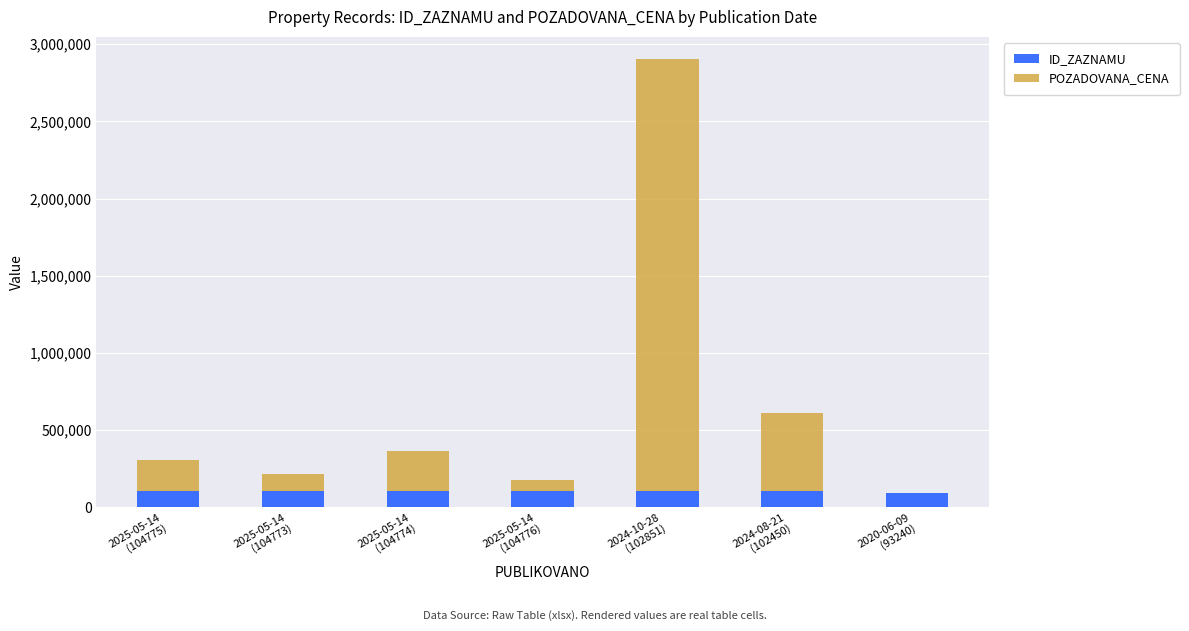

How many distinct data groups are displayed?

2